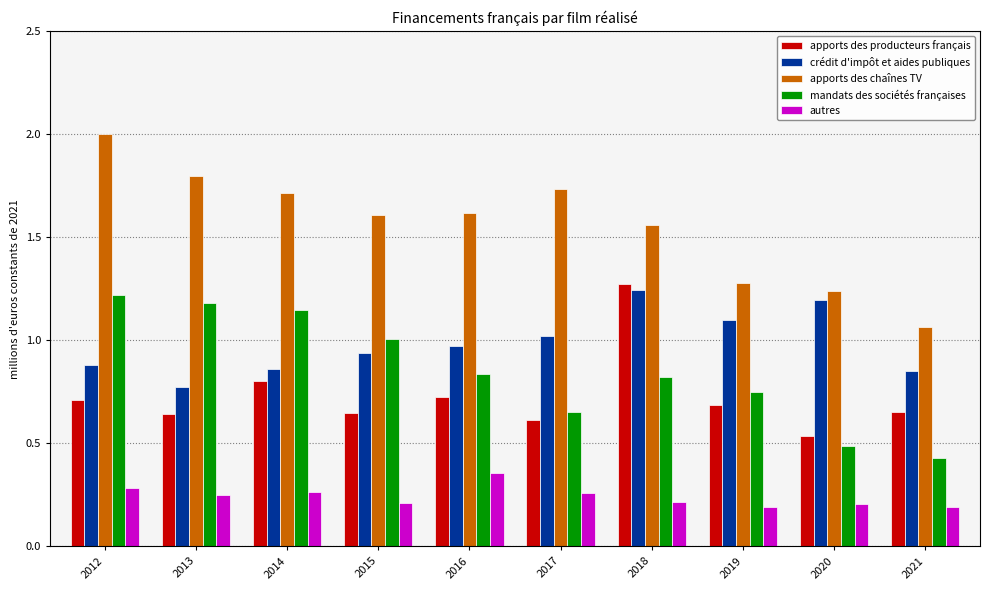

At which label does crédit d'impôt et aides publiques reach its peak?

2018